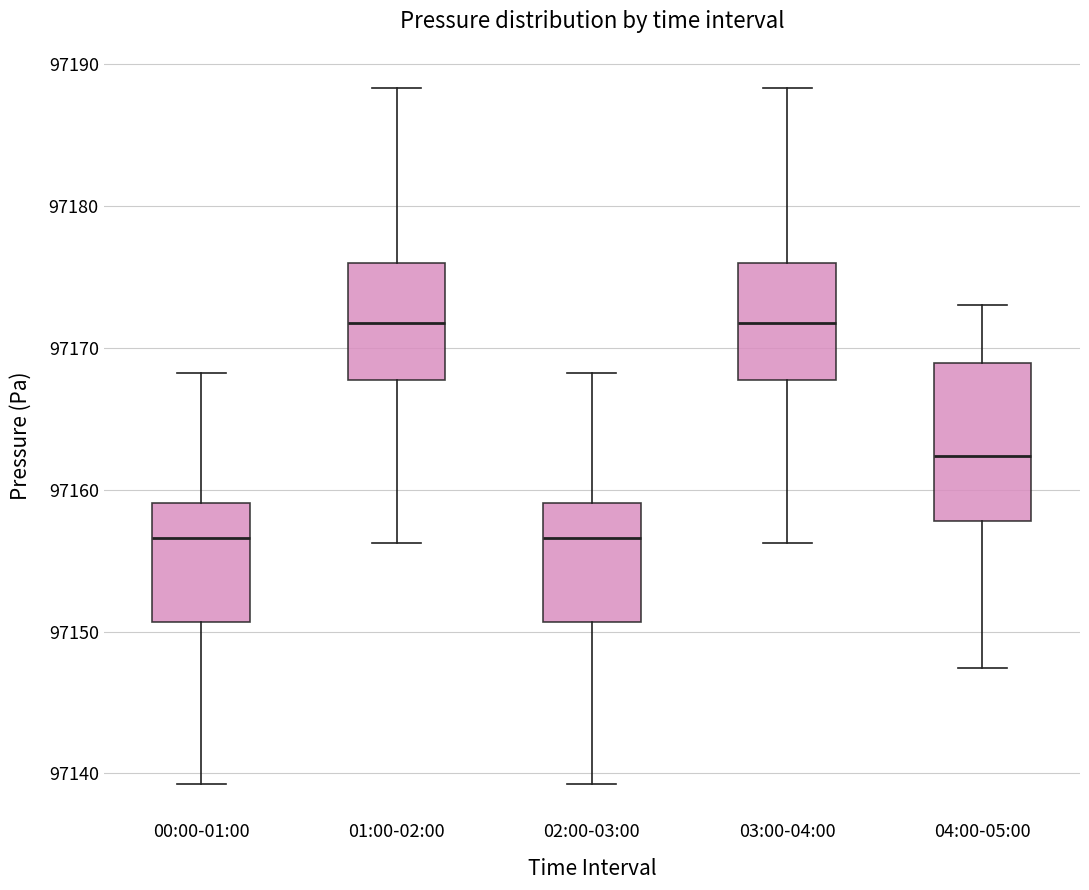

Where does the lower whisker of the box for 01:00-02:00 end on the y-axis? The values are not printed on the chart, so give them approximately, as read against the axis.

97156